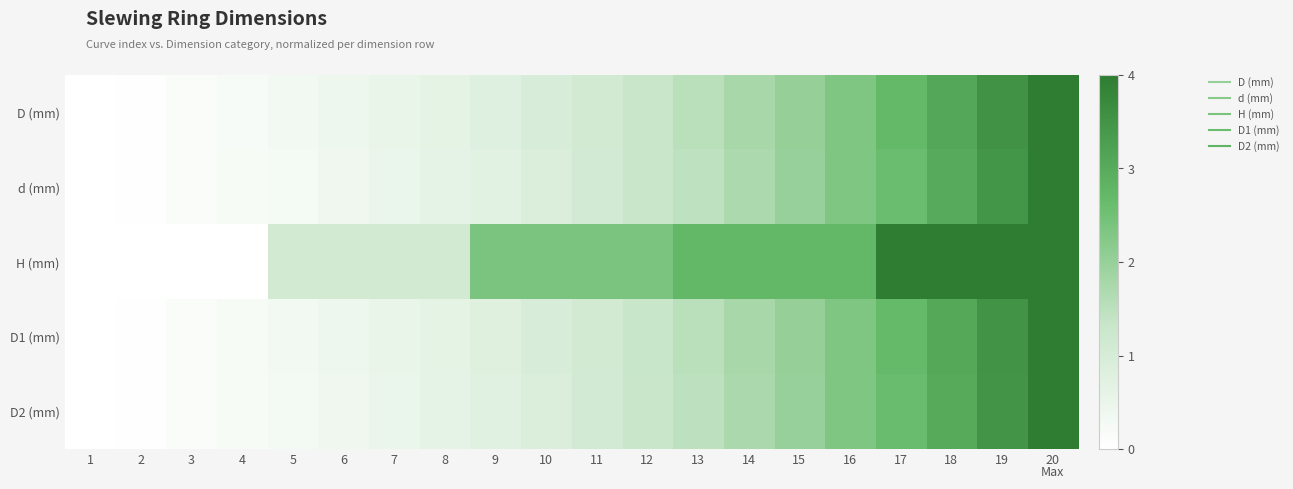

Which label corresponds to the smallest value in the chart?

1